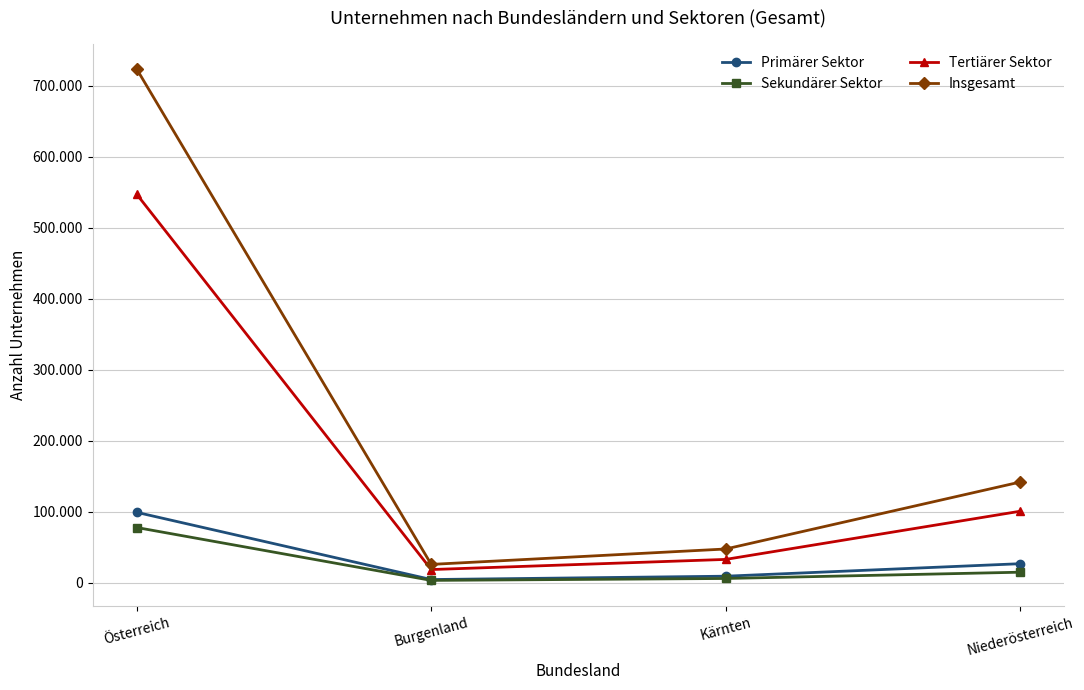

True or false: Primärer Sektor has a value of 8938 at Kärnten.

True